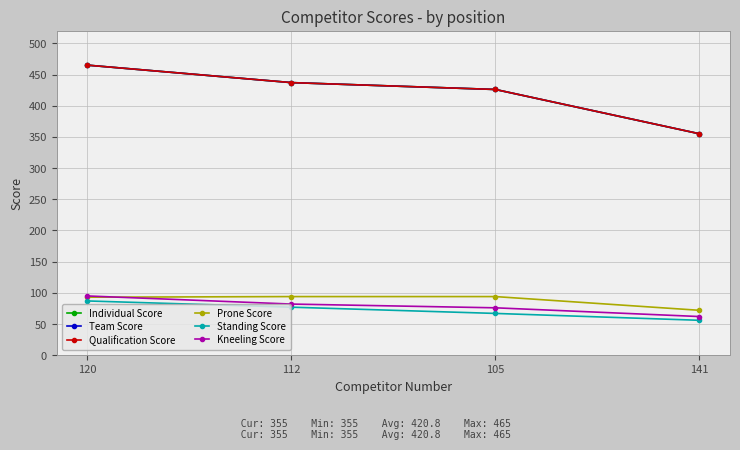

Is this an area chart (filled region under the line)?

No